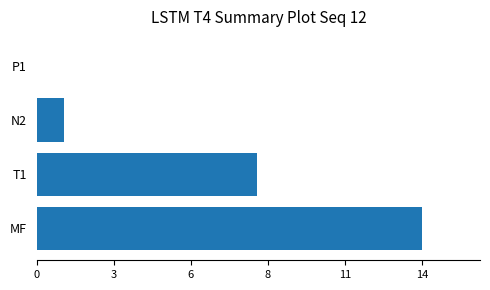

What is the difference between the maximum and minimum values?

14